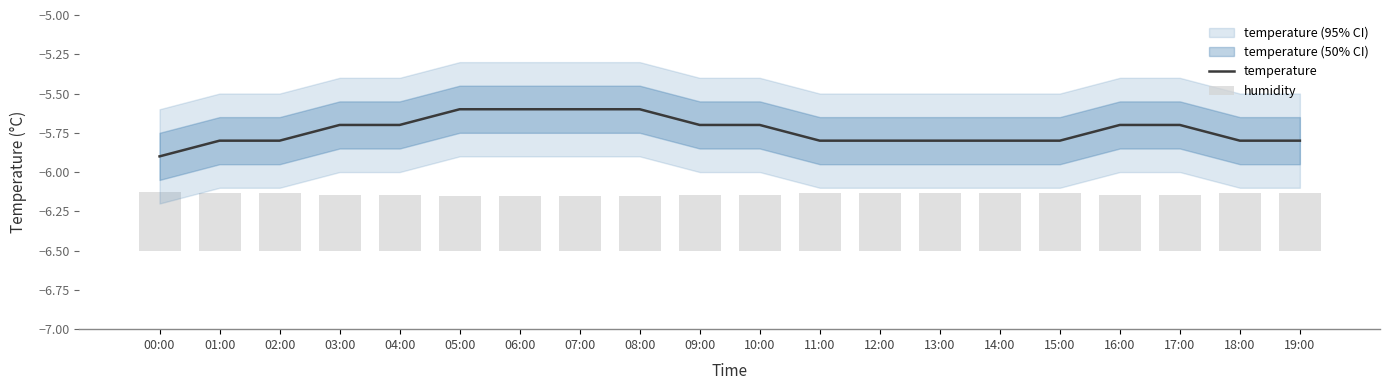

Reading left to right, extract all data points from this chart.

temperature: -5.9	-5.8	-5.8	-5.7	-5.7	-5.6	-5.6	-5.6	-5.6	-5.7	-5.7	-5.8	-5.8	-5.8	-5.8	-5.8	-5.7	-5.7	-5.8	-5.8
humidity: 0.4	0.4	0.4	0.4	0.4	0.3	0.3	0.3	0.3	0.4	0.4	0.4	0.4	0.4	0.4	0.4	0.4	0.4	0.4	0.4